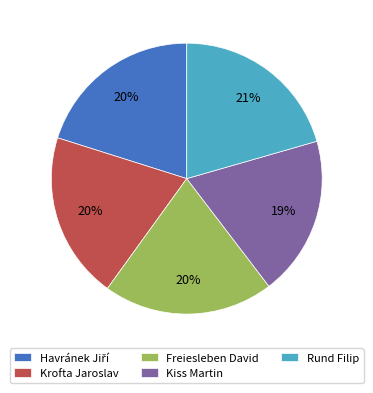

What is the ratio of the value at Krofta Jaroslav to the value at Rund Filip?

1.0